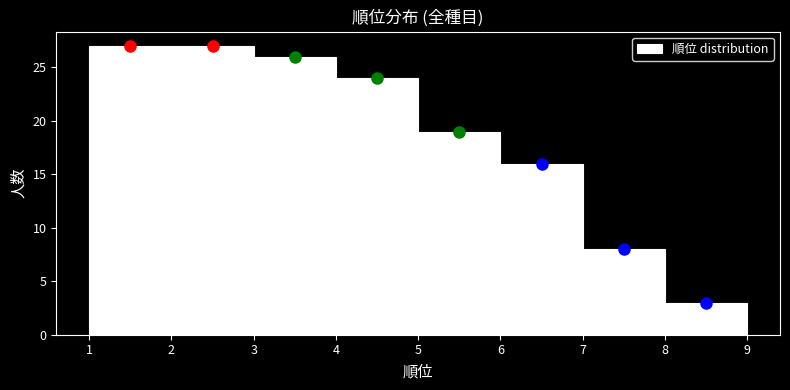

How tall is the bar that spans 6 to 7 on the x-axis? The values are not printed on the chart, so give them approximately, as read against the axis.

16